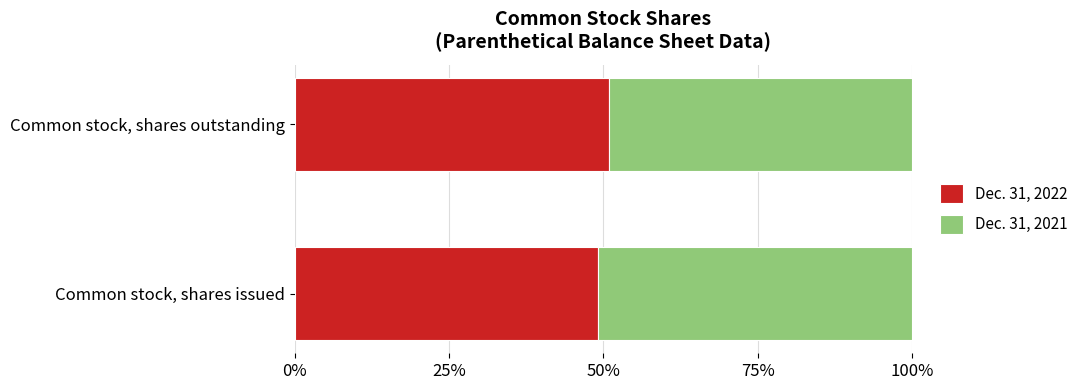

What is the sum of the Dec. 31, 2022 values at Common stock, shares issued and Common stock, shares outstanding?

100.0